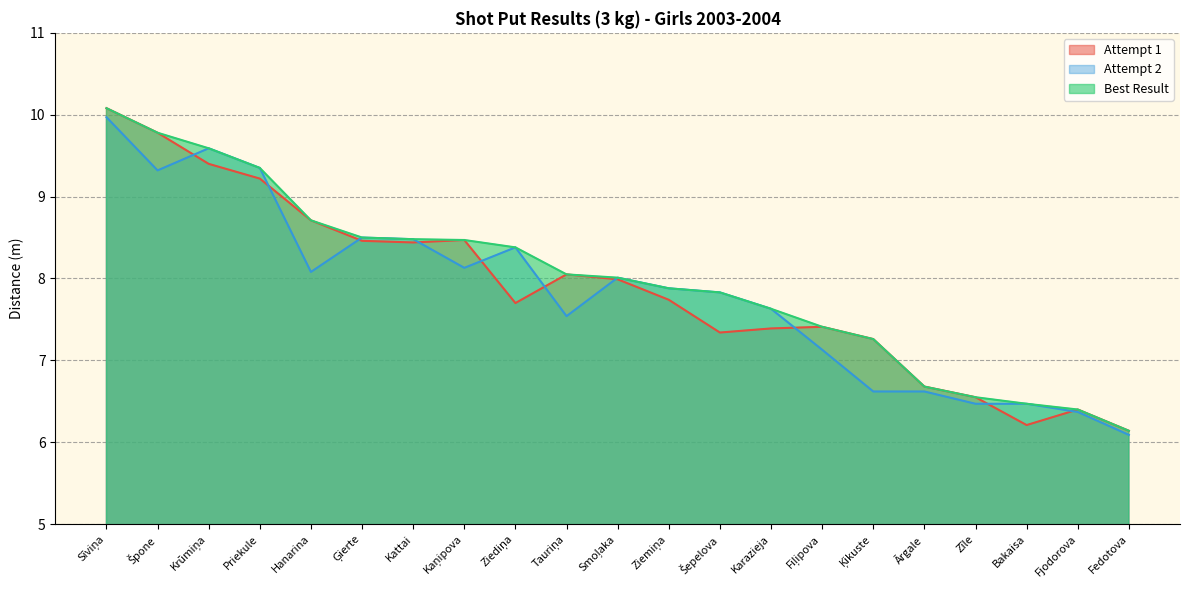

What is the label of the 15th point from the left?

Fiļipova